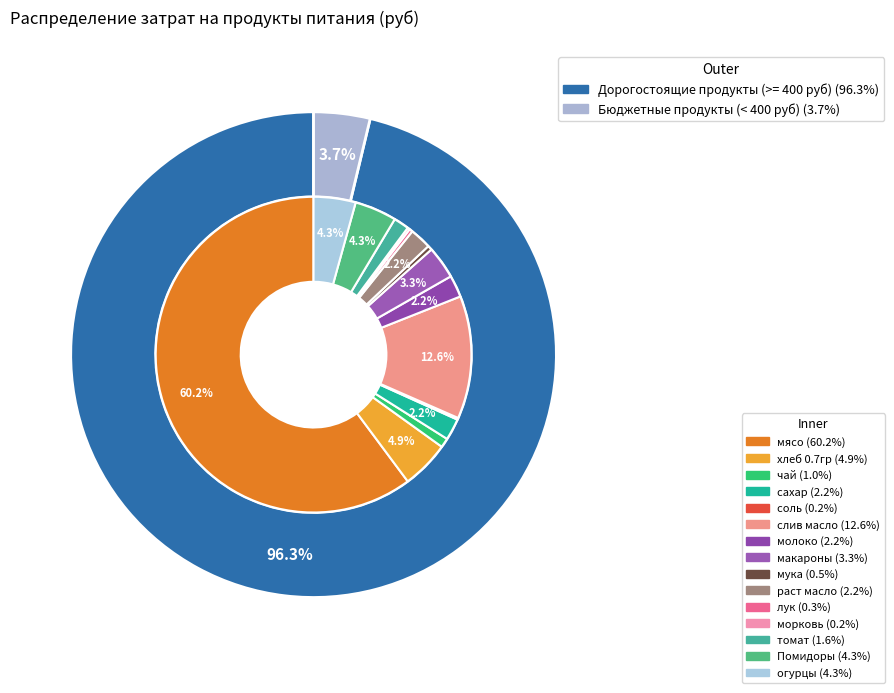

To the nearest percent, what is the difference between the молоко and Помидоры slice percentages?

2%